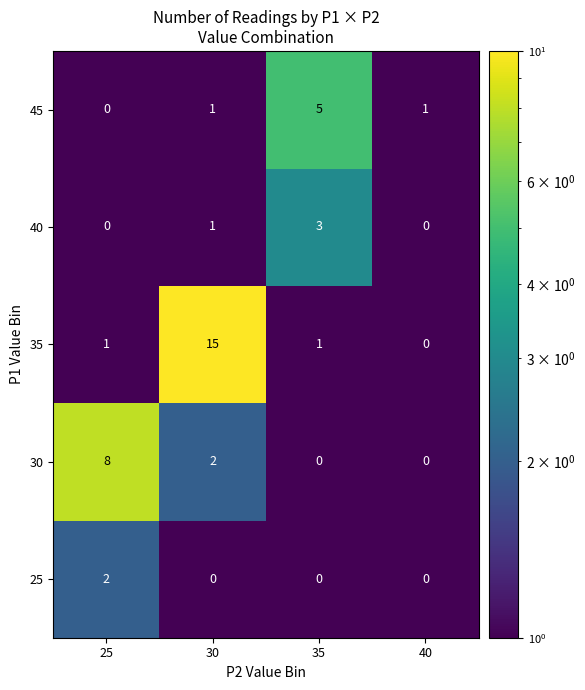

Reading left to right, list all the values displayed in this chart.

45: 0	1	5	1
40: 0	1	3	0
35: 1	15	1	0
30: 8	2	0	0
25: 2	0	0	0